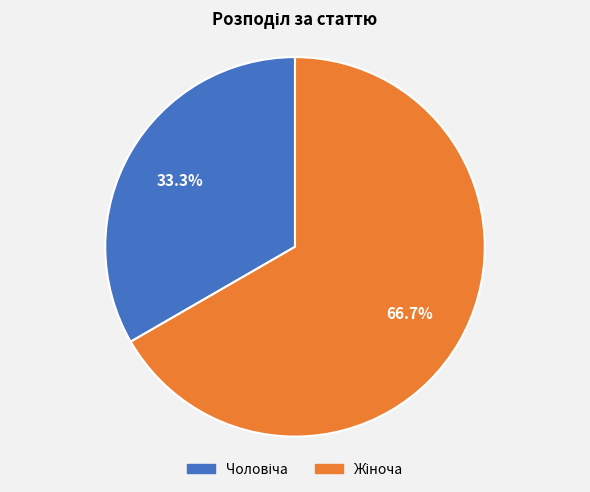

Is there a majority slice in this chart?

Yes